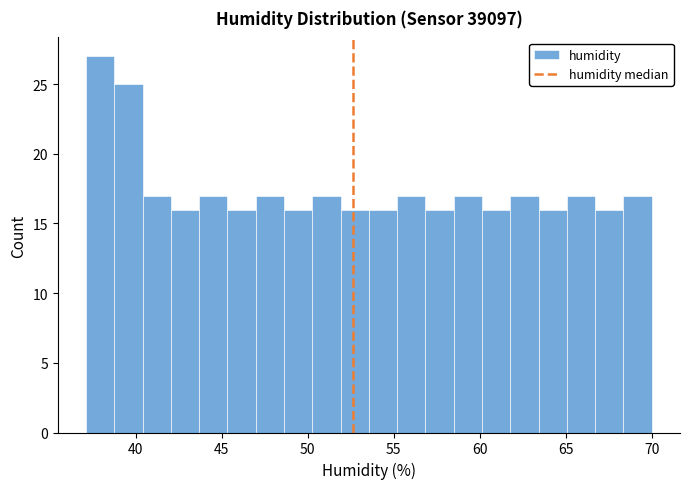

Around what value on the x-axis is the tallest bar? Give the approximate position of its centre, as read against the axis.

38.0